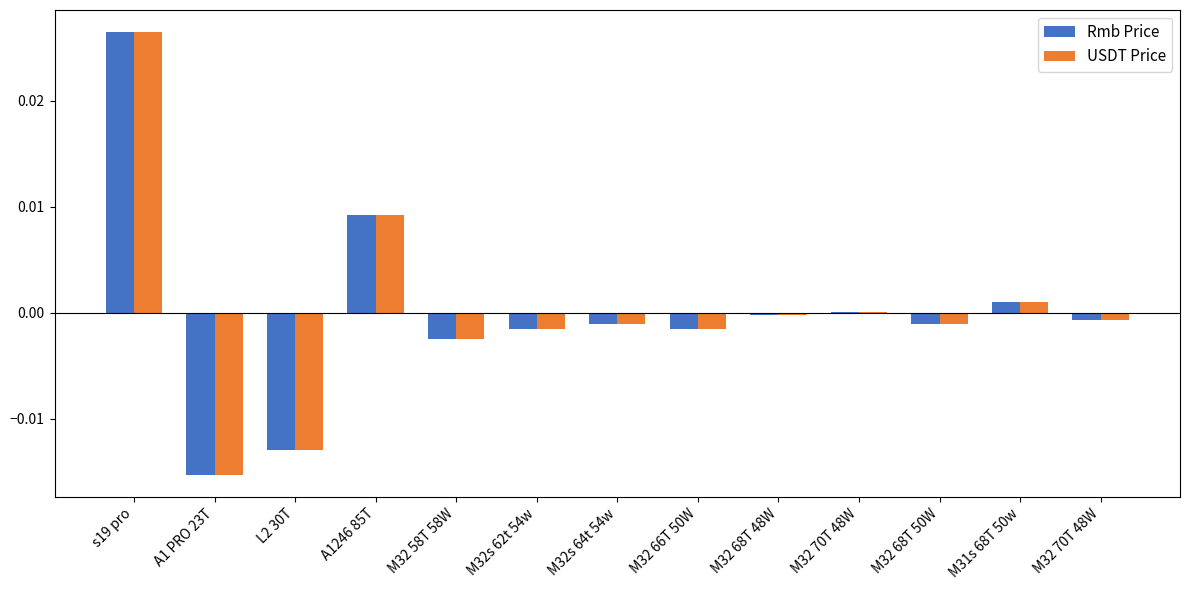

How many groups of bars are there?

13